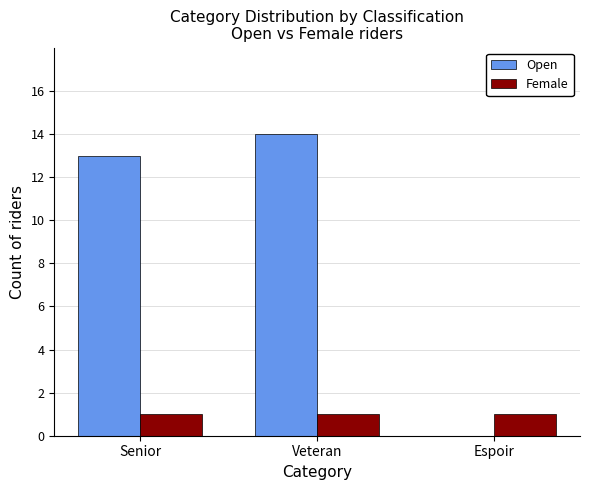

What are all the series names shown in the legend?

Open, Female